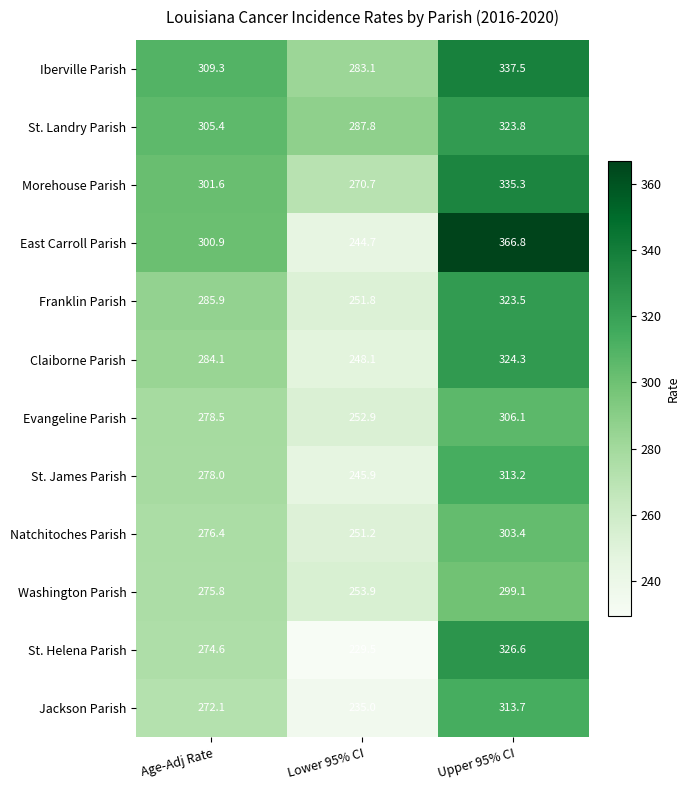

The St. James Parish series shows 278.0 at Age-Adj Rate. True or false?

True